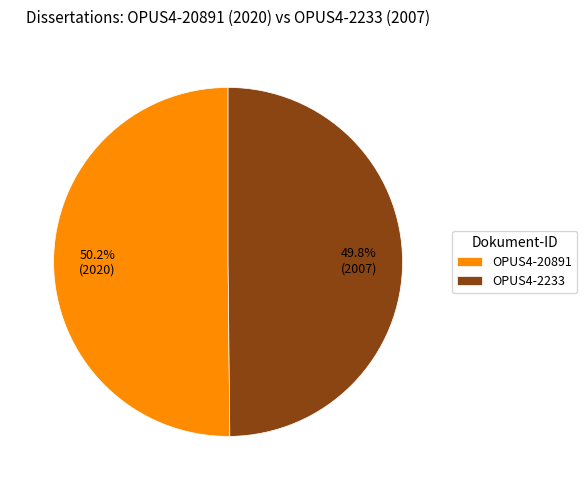

Is there a majority slice in this chart?

Yes